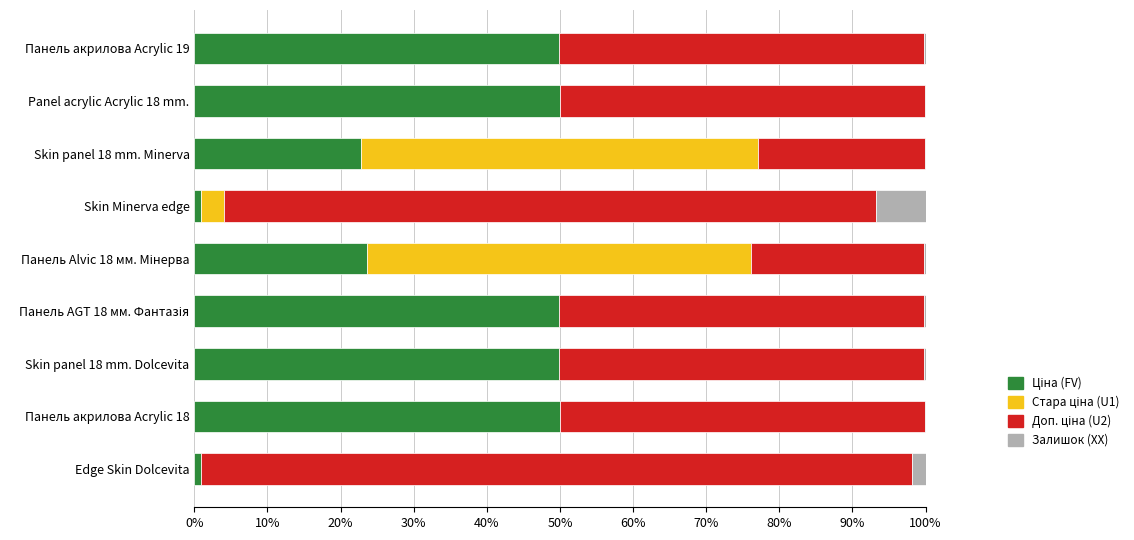

Reading left to right, what are all the values shown in this chart?

Ціна (FV): 1.0	50.0	49.9	49.9	23.6	0.9	22.8	50.0	49.9
Стара ціна (U1): 0.0	0.0	0.0	0.0	52.5	3.2	54.3	0.0	0.0
Доп. ціна (U2): 97.1	50.0	49.9	49.9	23.6	89.2	22.8	50.0	49.9
Залишок (XX): 1.9	0.1	0.3	0.3	0.2	6.7	0.0	0.1	0.2